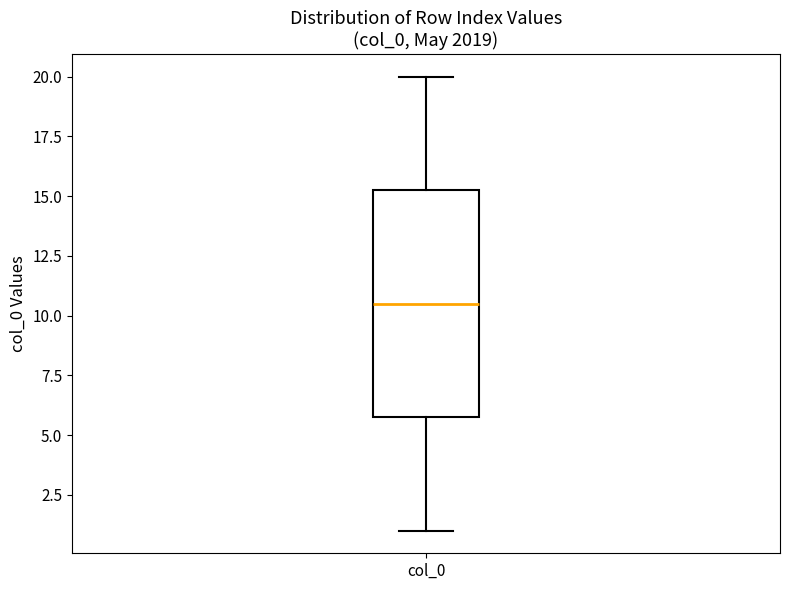

Transcribe this box plot: give where the median line is, the range the box spans, and where the two whiskers end, as read against the y-axis. The values are not printed on the chart, so give them approximately, as read against the axis.

median 10.5, box 6.0 to 15.5, whiskers 1.0 to 20.0